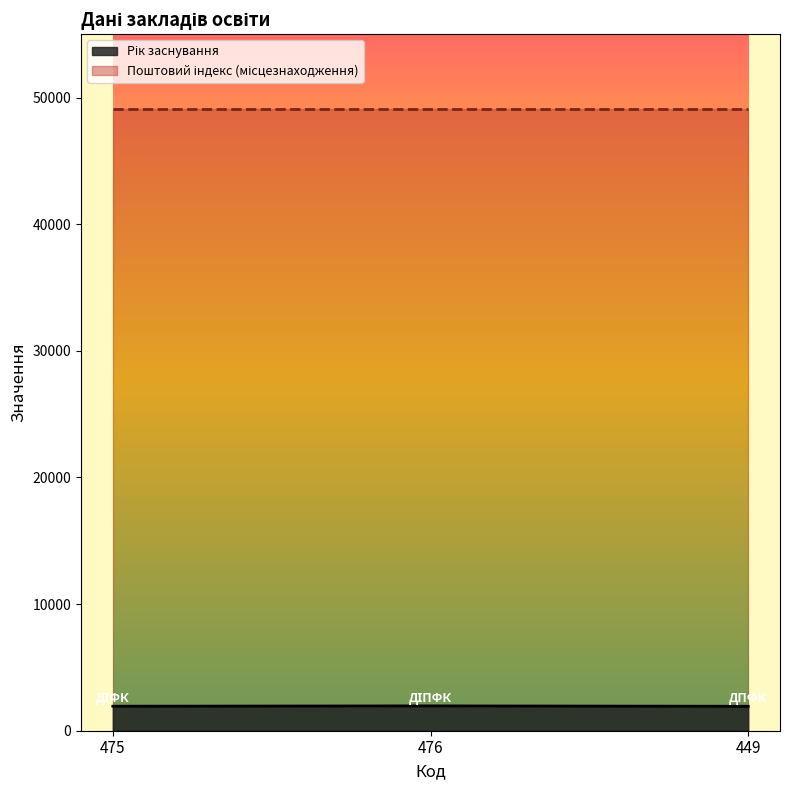

What is the change in value from 475 to 476?

+25